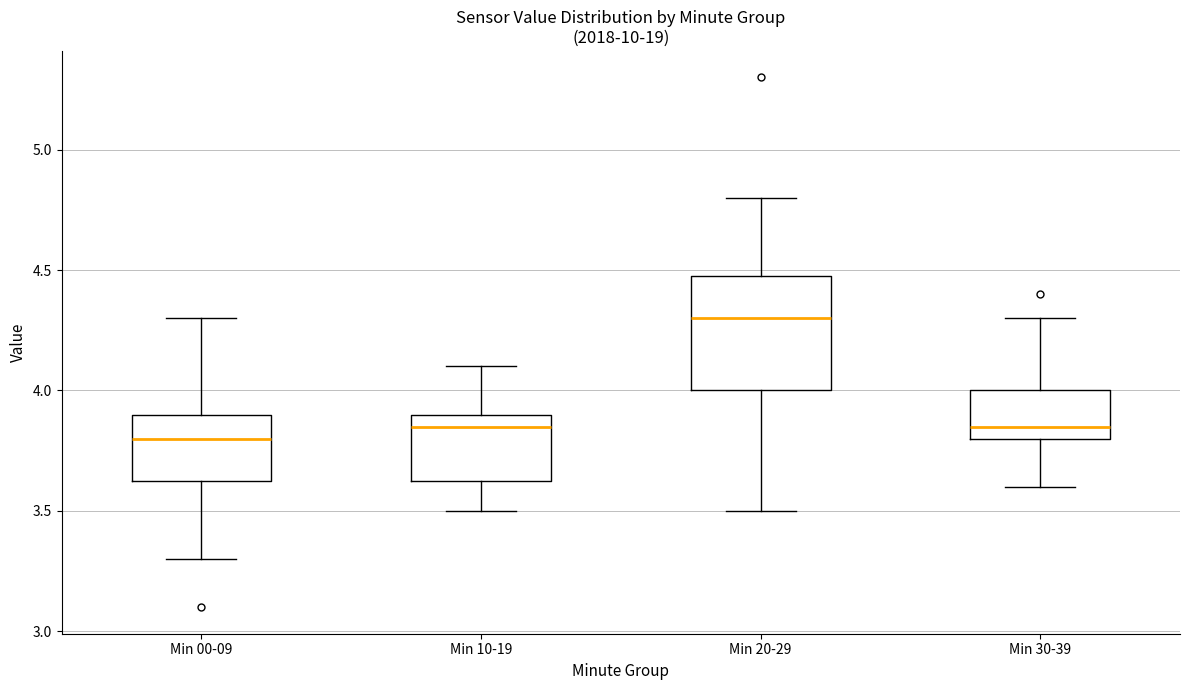

Reading left to right, read every box against the y-axis: the position of its median line, the range the box covers, and the ends of its whiskers. The values are not printed on the chart, so give them approximately, as read against the axis.

Min 00-09: median 3.80, box 3.65 to 3.90, whiskers 3.30 to 4.30
Min 10-19: median 3.85, box 3.65 to 3.90, whiskers 3.50 to 4.10
Min 20-29: median 4.30, box 4.00 to 4.50, whiskers 3.50 to 4.80
Min 30-39: median 3.85, box 3.80 to 4.00, whiskers 3.60 to 4.30